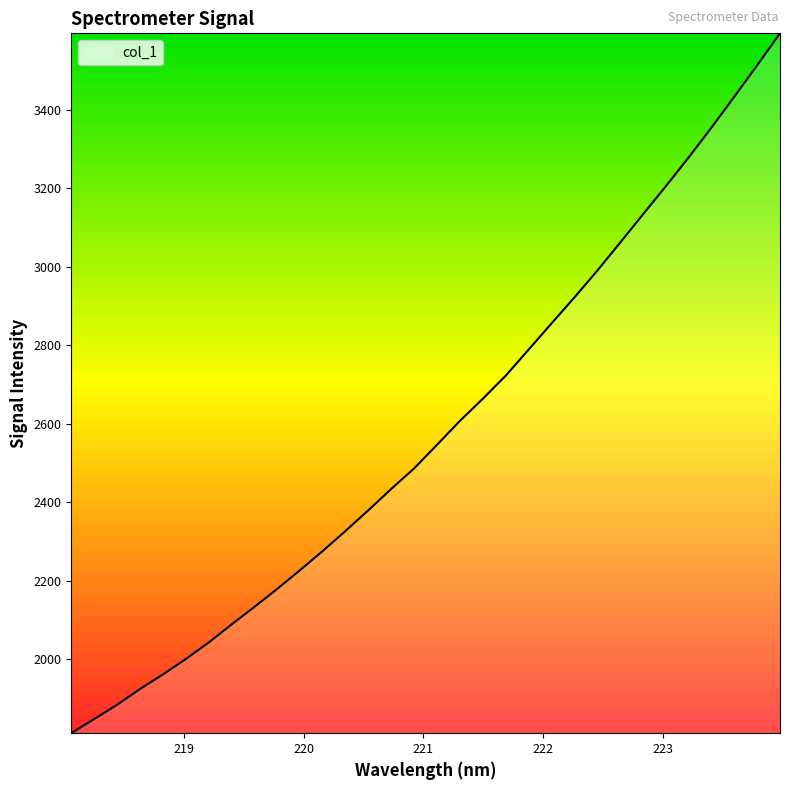

What is the difference between the maximum and minimum values?

1782.6